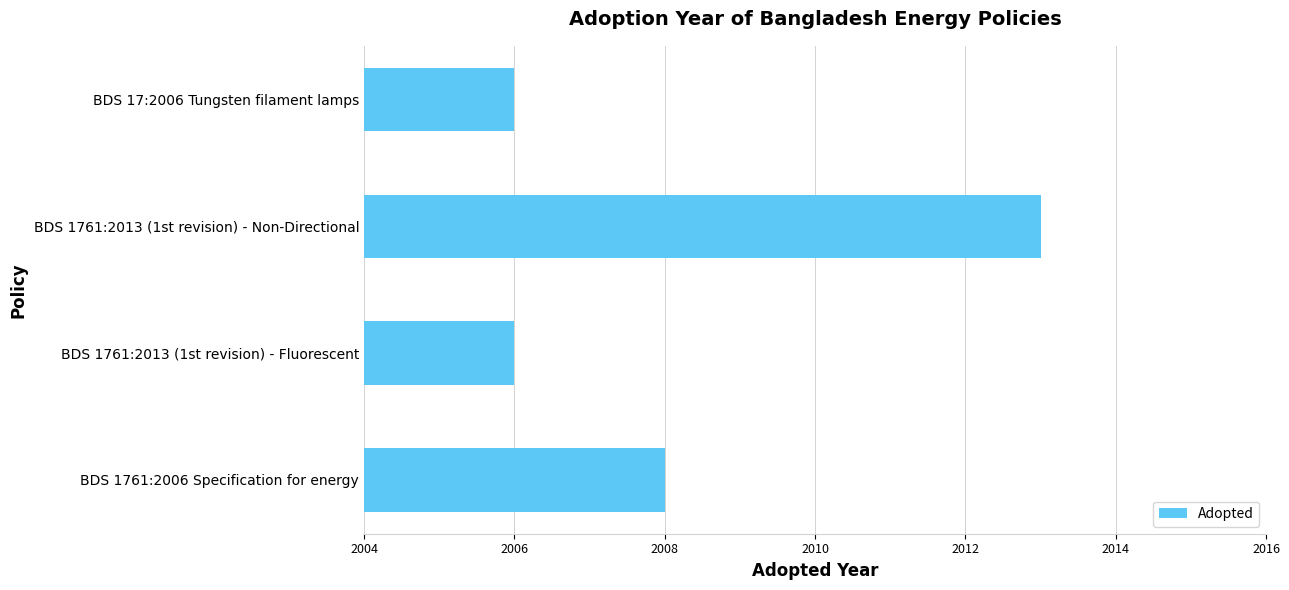

What is the sum of all values?

8033